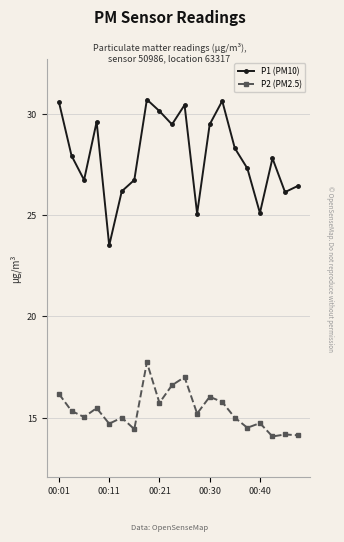

Which series has the largest range (max minus min)?

P1 (PM10)